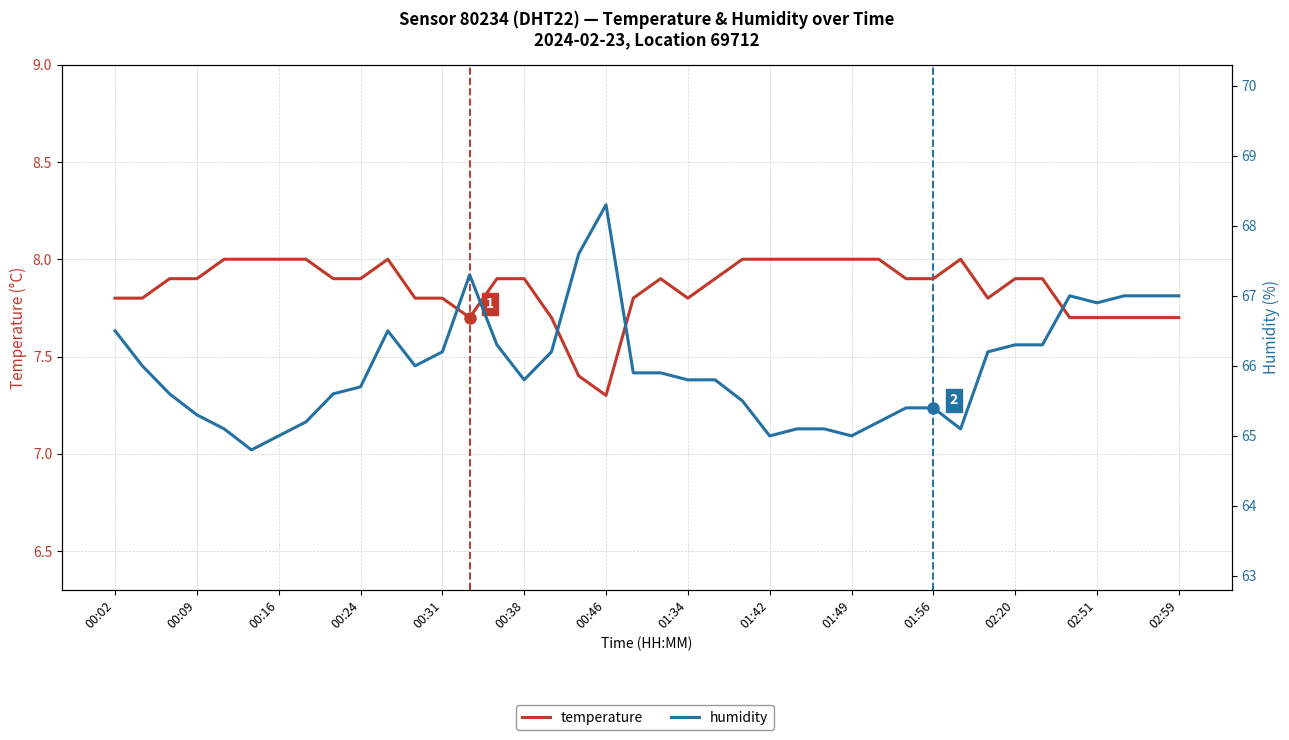

What is the total value across all series at 02:59?

75.0